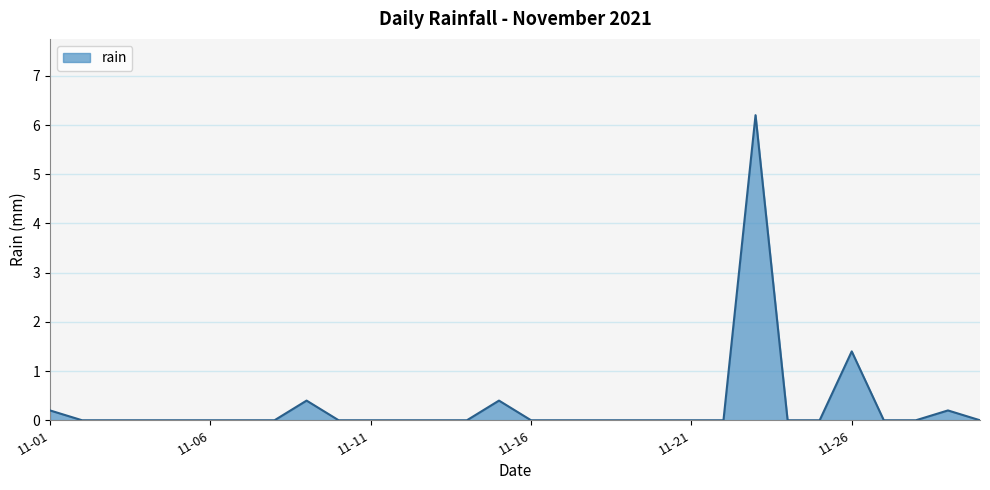

Reading right to left, transcribe all the data shown in this chart.

0.0	0.2	0.0	0.0	1.4	0.0	0.0	6.2	0.0	0.0	0.0	0.0	0.0	0.0	0.0	0.4	0.0	0.0	0.0	0.0	0.0	0.4	0.0	0.0	0.0	0.0	0.0	0.0	0.0	0.2